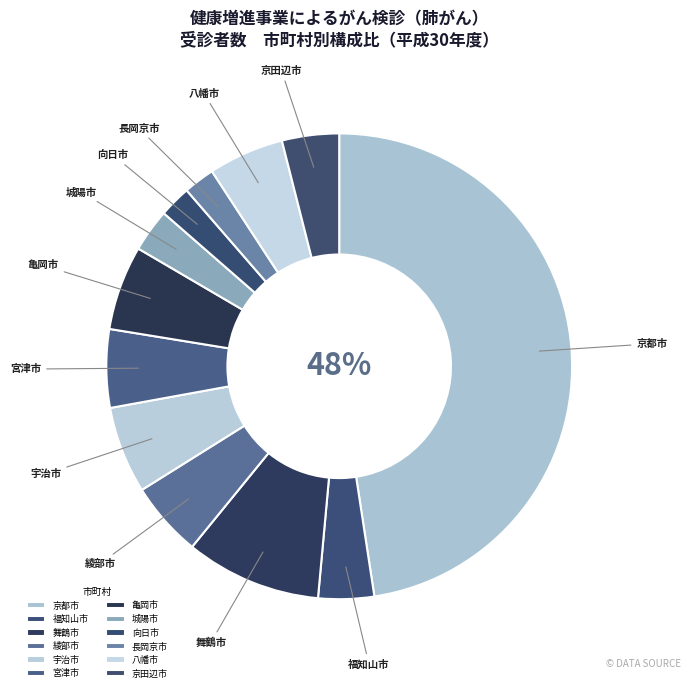

Is there a majority slice in this chart?

No